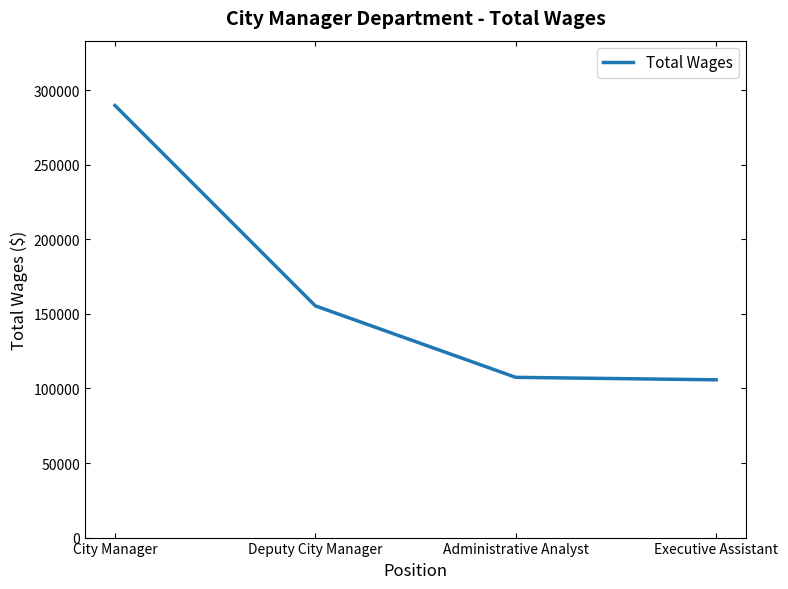

Which has a higher value, Administrative Analyst or Deputy City Manager?

Deputy City Manager